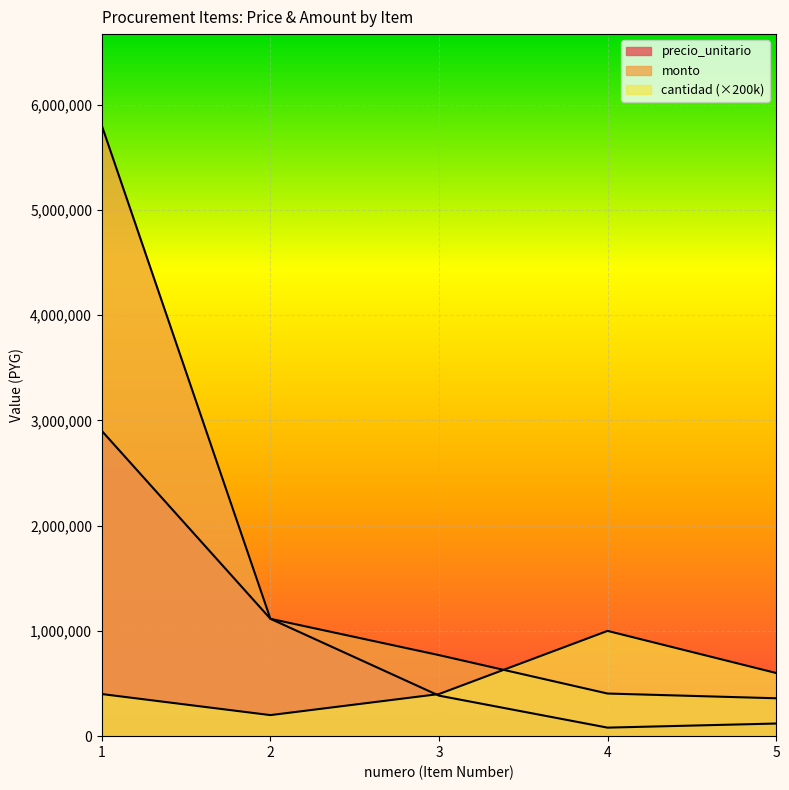

What is the value of the monto point at the 1st from the left?

5800000